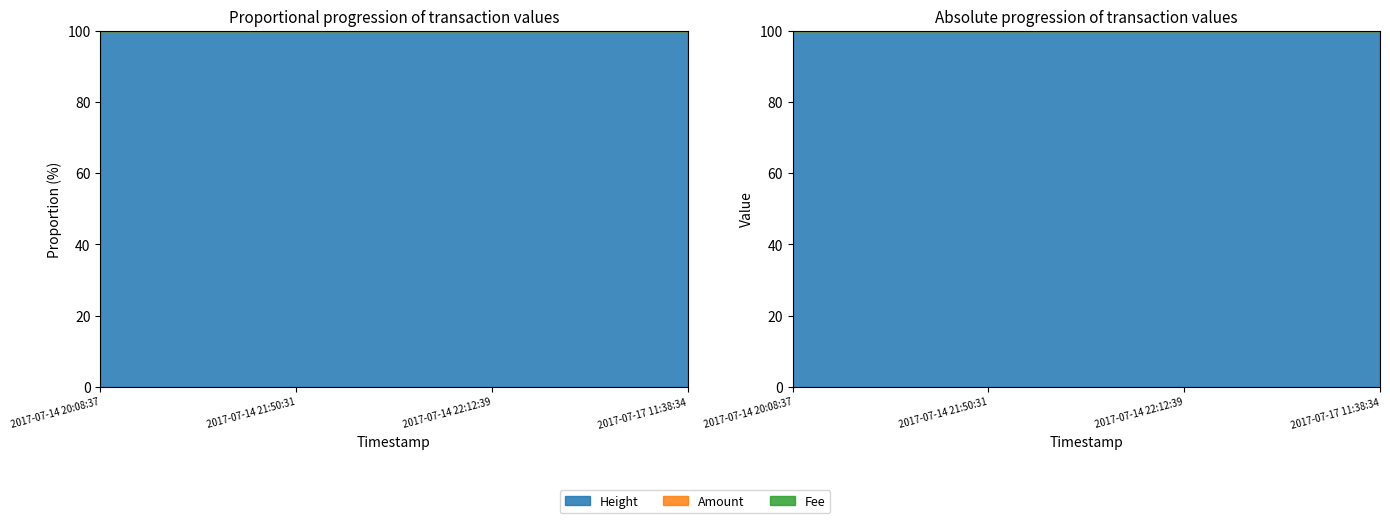

What is the label of the 1st point from the left?

2017-07-14 20:08:37